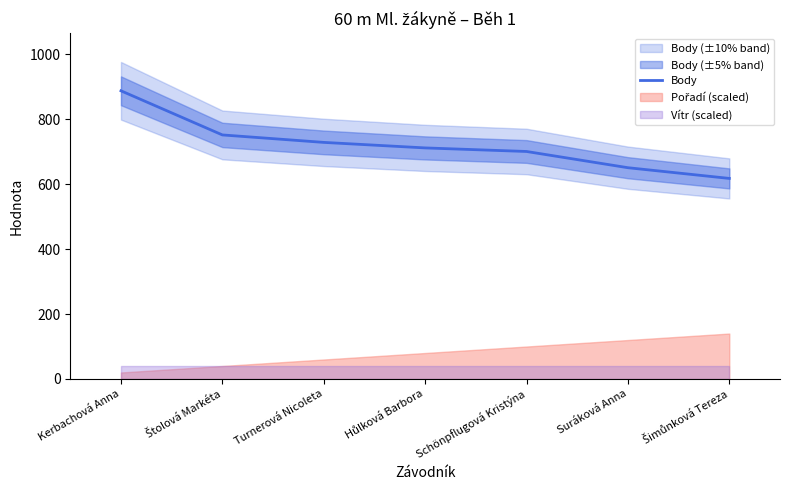

List the labels in order of value, smallest first.

Šimůnková Tereza, Suráková Anna, Schönpflugová Kristýna, Hůlková Barbora, Turnerová Nicoleta, Štolová Markéta, Kerbachová Anna